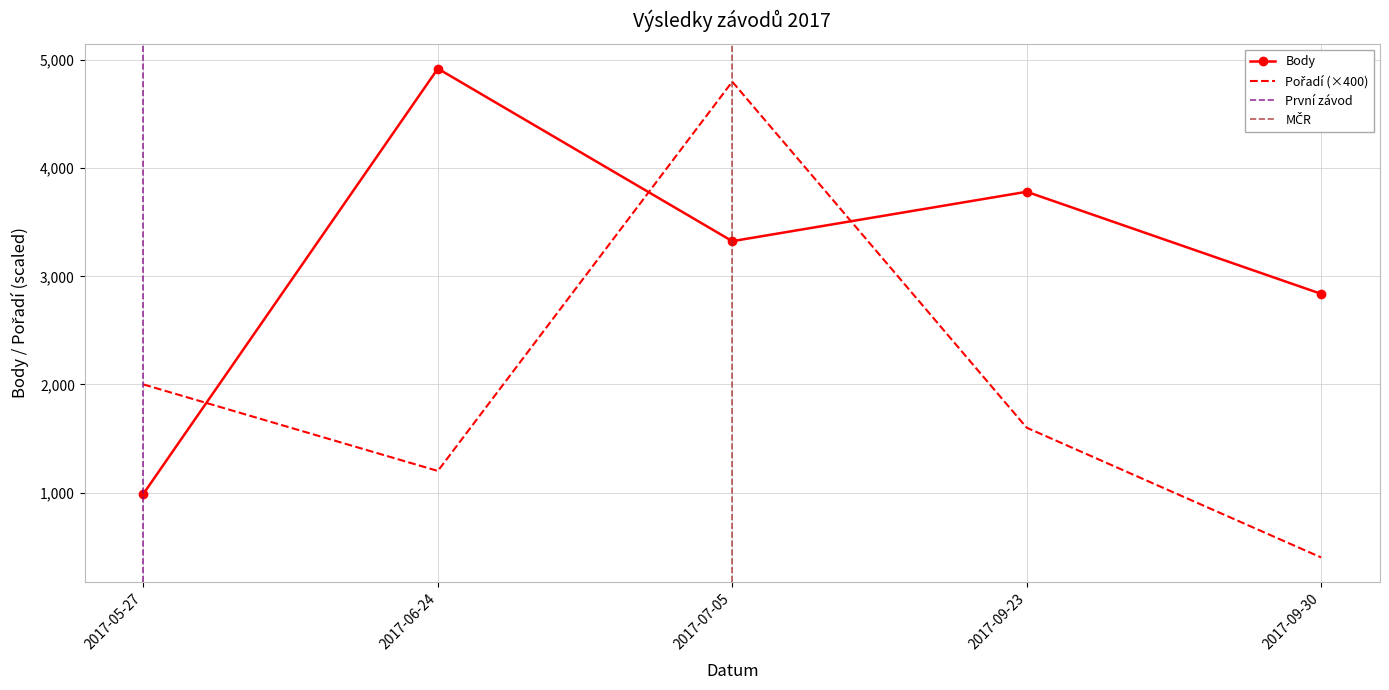

Where is the first local maximum for Body?

2017-06-24